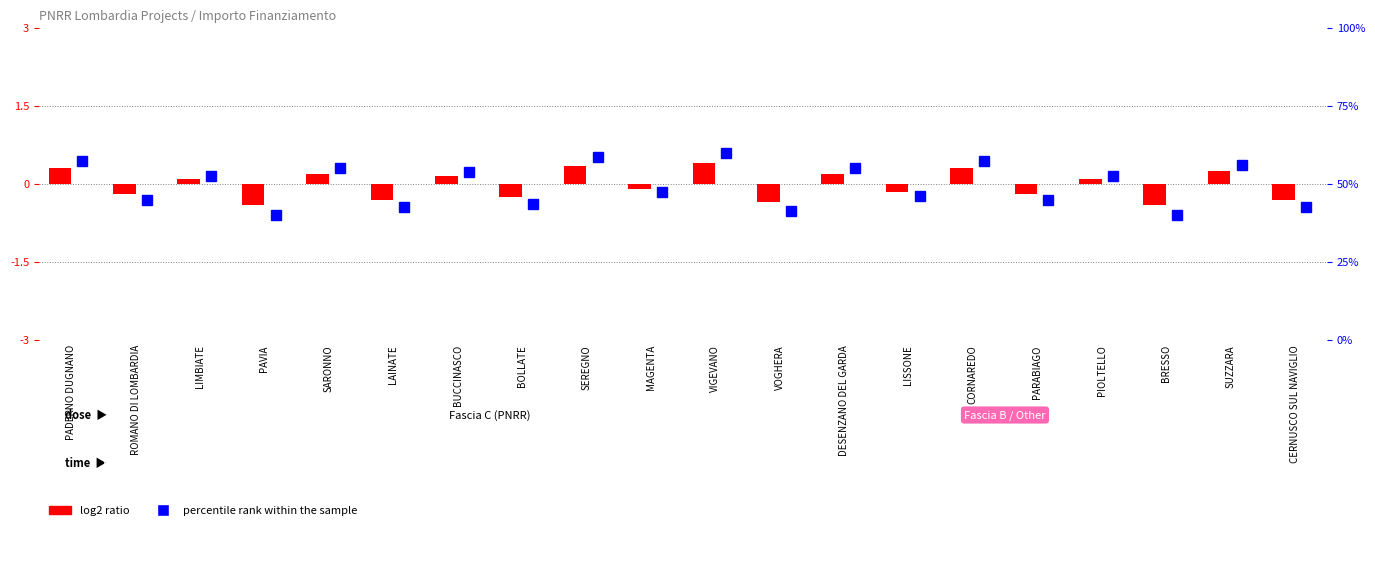

What is the difference between the second highest and minimum values in the percentile rank within the sample series?

18.8